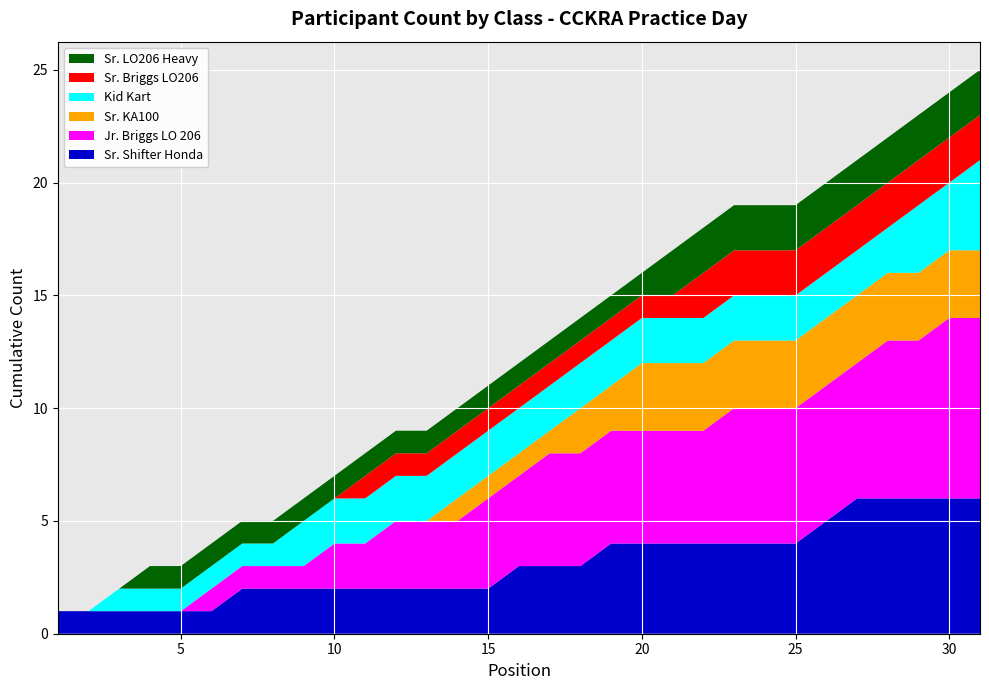

What is the highest value of the Sr. Shifter Honda series?

6